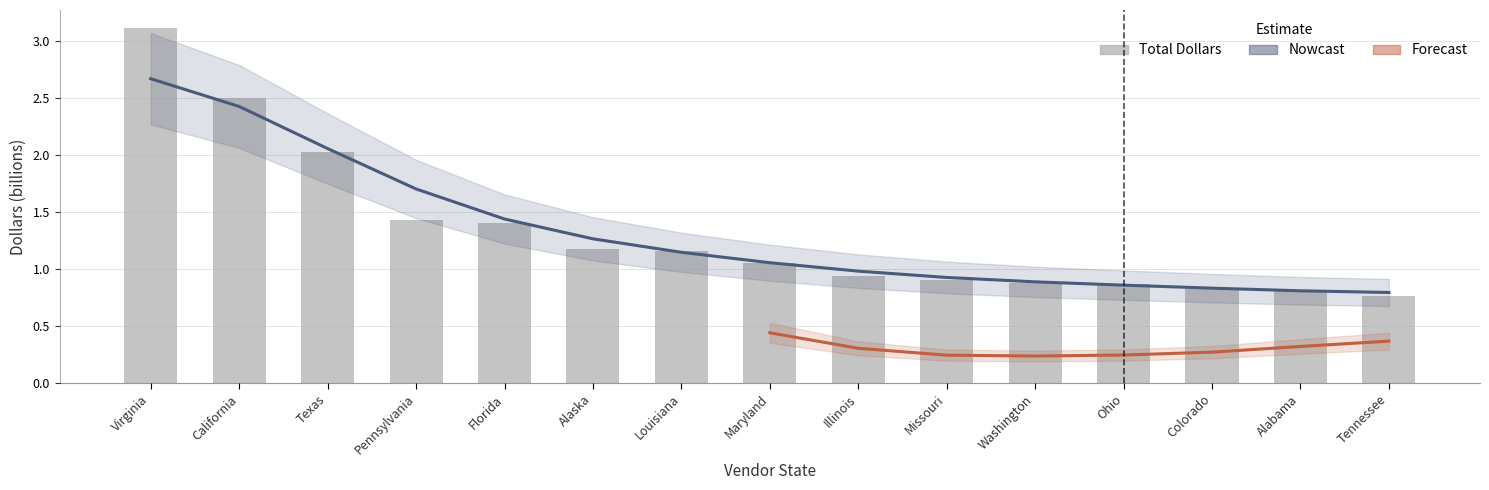

How many values exceed 1?

8